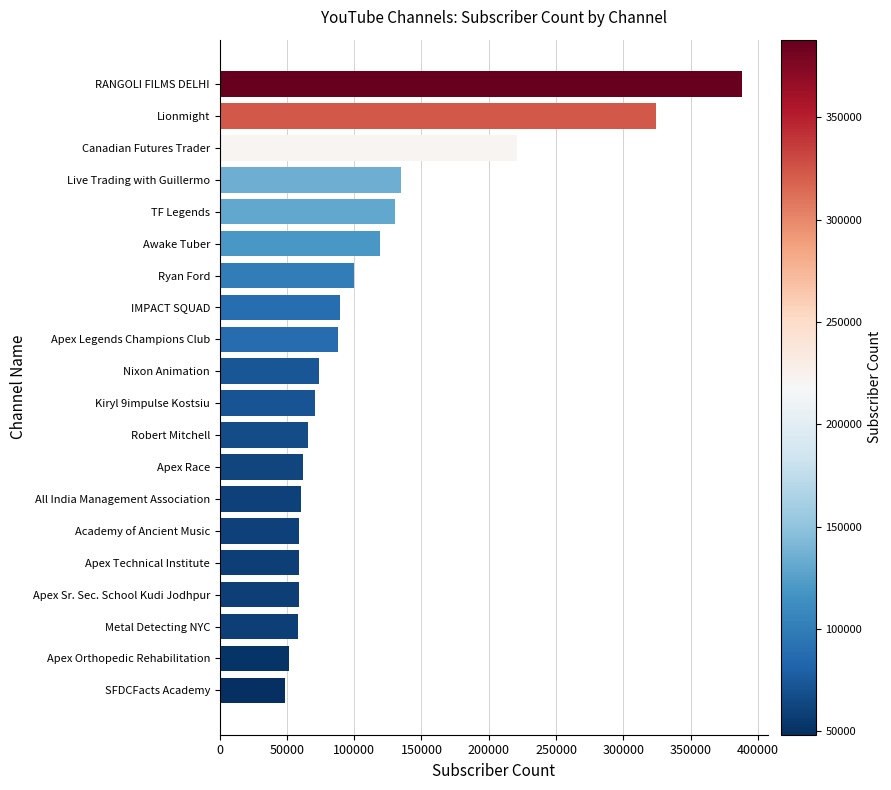

Is it true that the value at TF Legends is 226574?

False